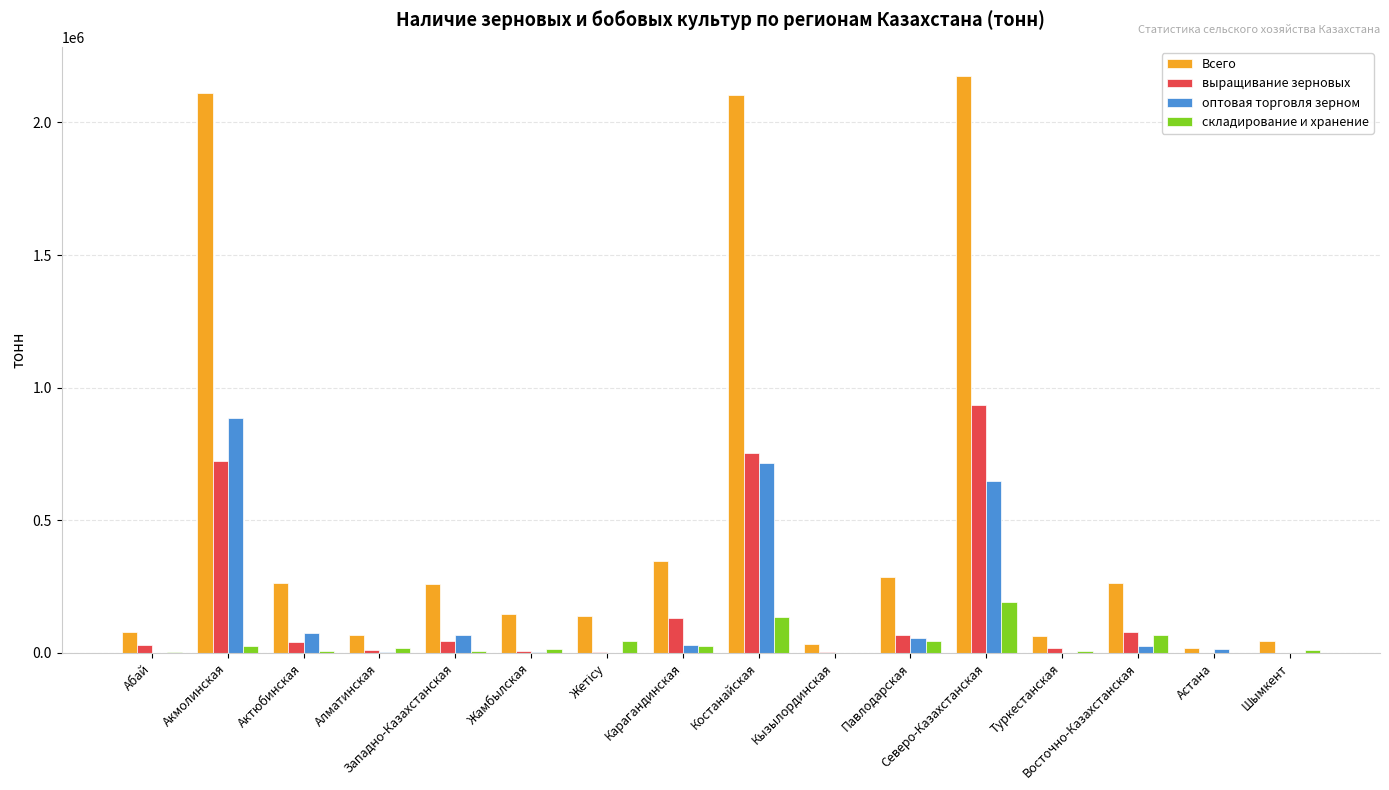

What is the maximum value shown in the chart?

2176299.8